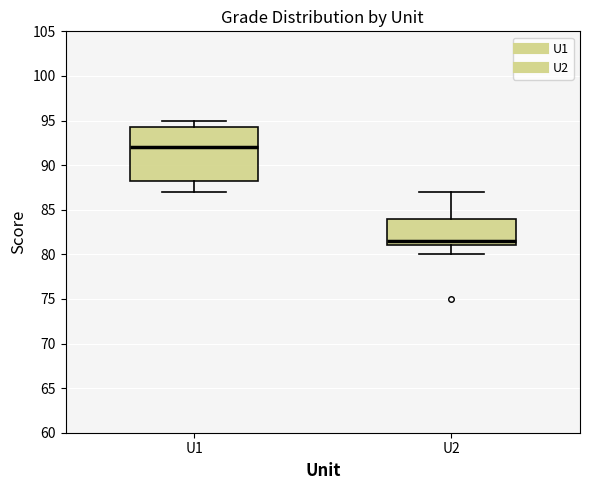

Which box is the tallest, from its lower edge to its upper edge?

U1